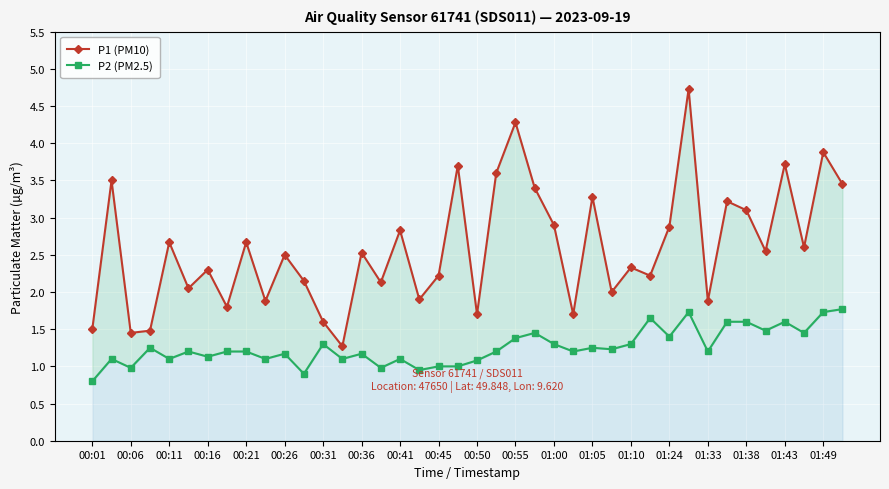

List the series in order of their peak value, highest first.

P1 (PM10), P2 (PM2.5)